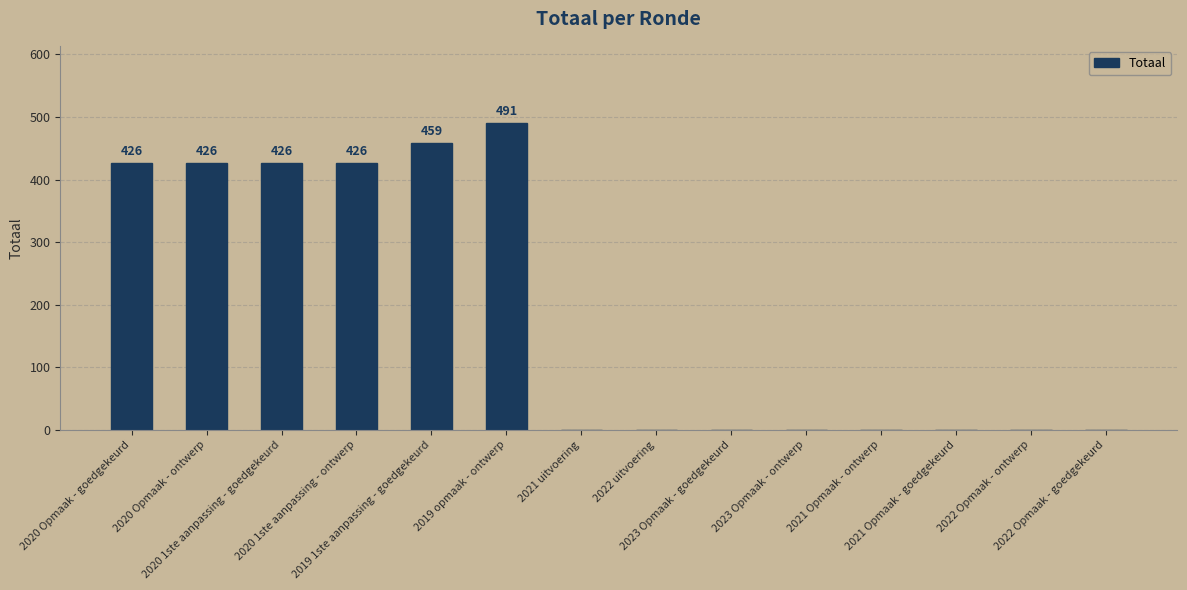

Between 2022 Opmaak - goedgekeurd and 2020 1ste aanpassing - goedgekeurd, which is larger?

2020 1ste aanpassing - goedgekeurd